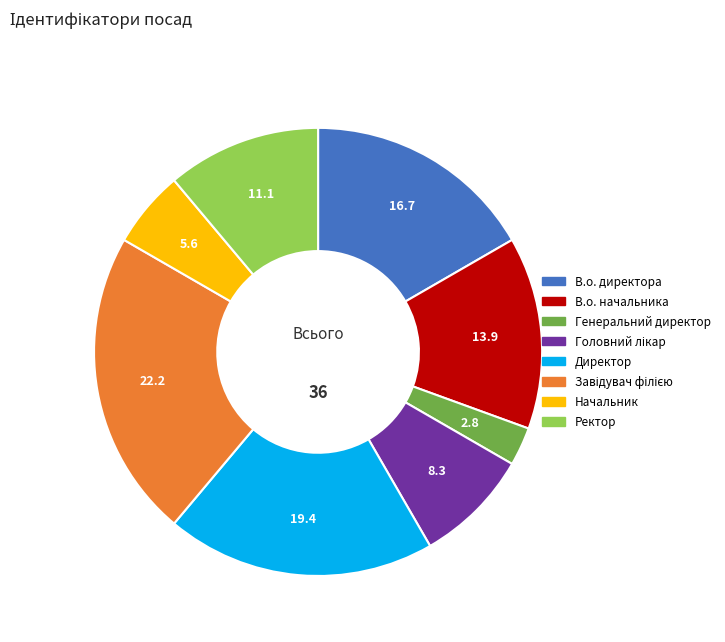

Which slice is the smallest?

Генеральний директор